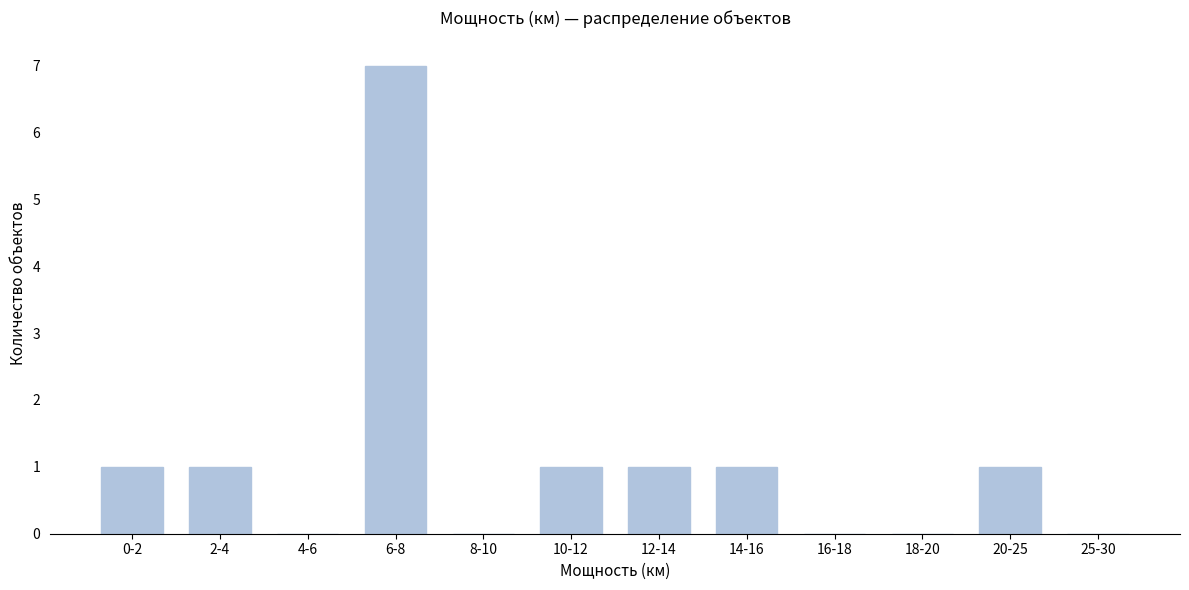

Reading left to right, transcribe all the data shown in this chart.

0-2=1	2-4=1	4-6=0	6-8=7	8-10=0	10-12=1	12-14=1	14-16=1	16-18=0	18-20=0	20-25=1	25-30=0